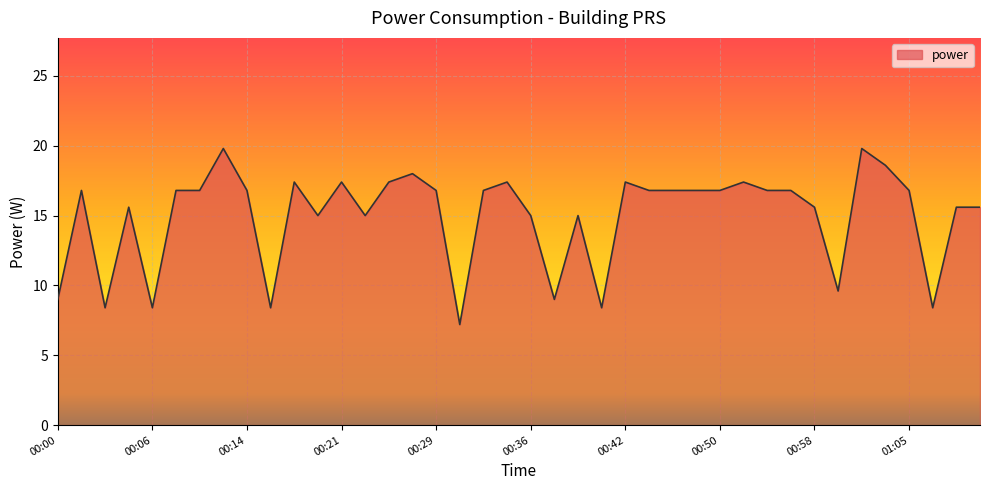

What is the greatest value displayed?

19.8